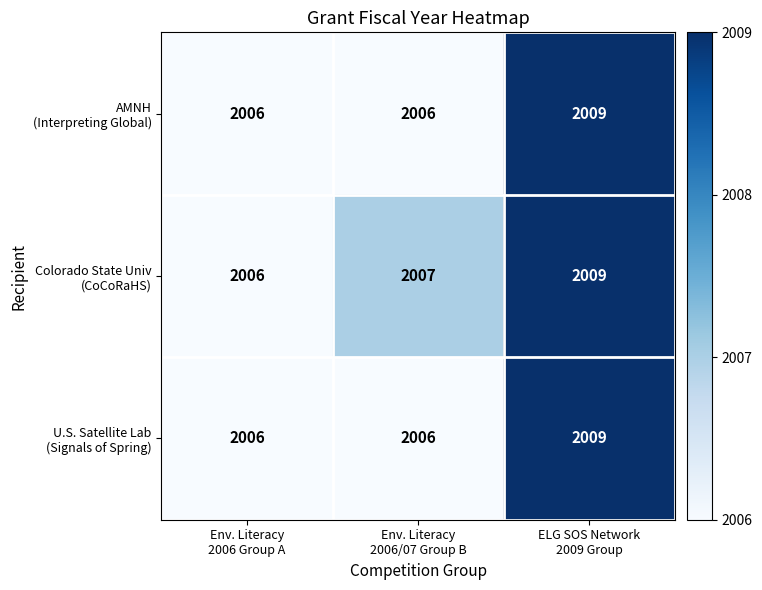

What is the maximum value shown in the chart?

2009